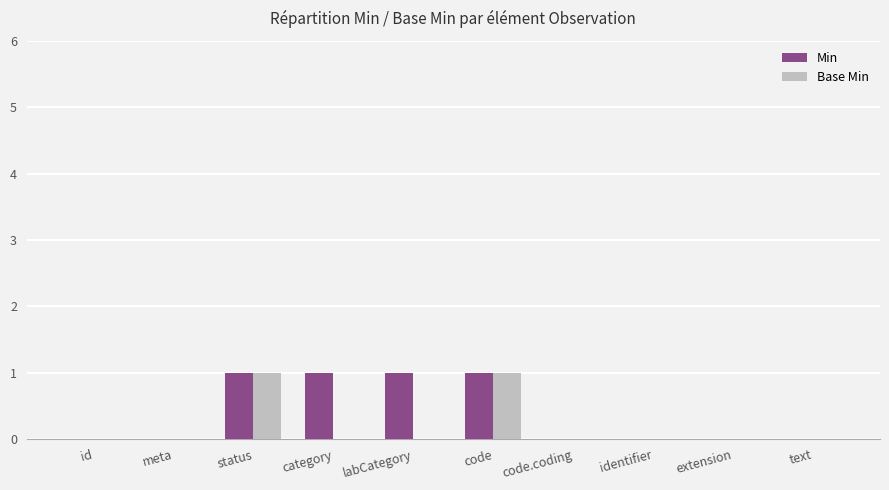

How many distinct data groups are displayed?

2